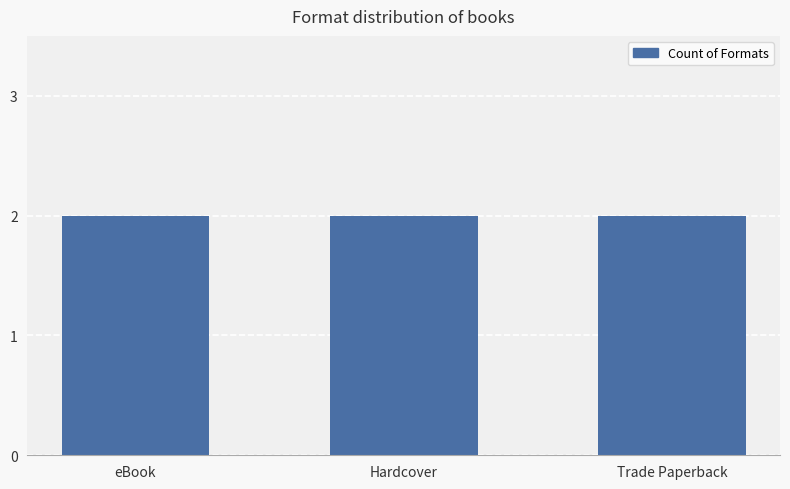

How many series are shown in this chart?

1